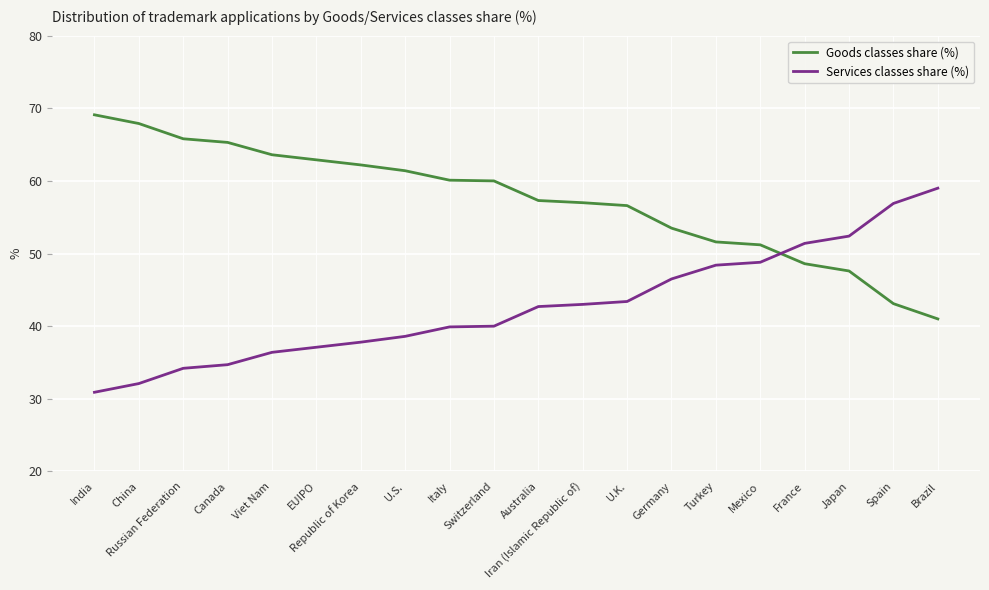

What is the minimum value for Goods classes share (%)?

41.0